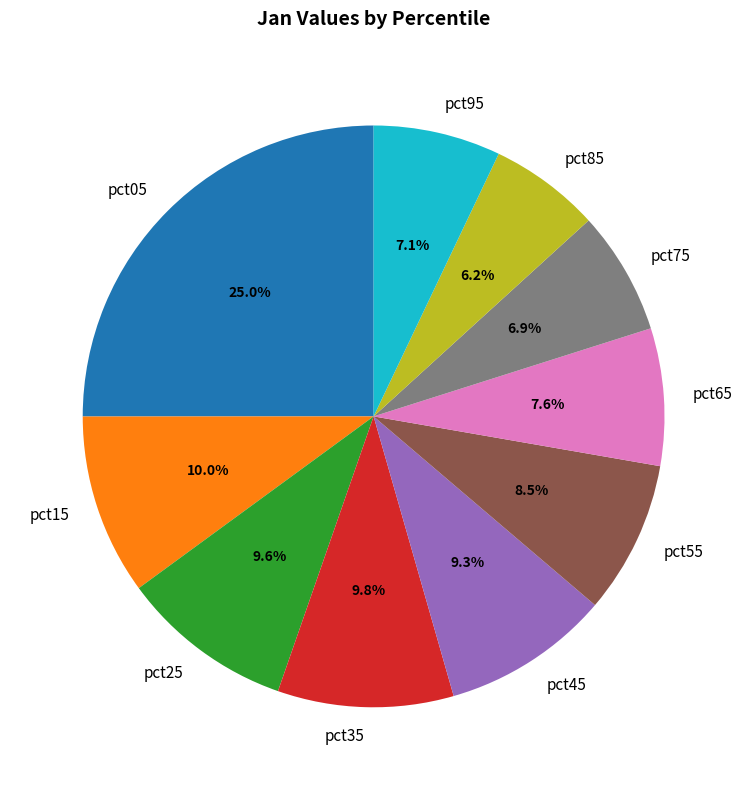

To the nearest percent, what is the average slice percentage?

10%